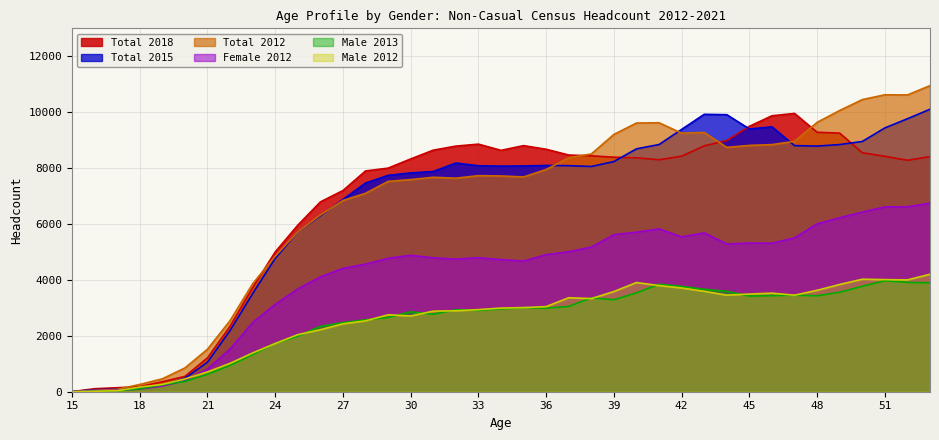

What is the value of the Total 2015 point at the 32nd from the left?

9475